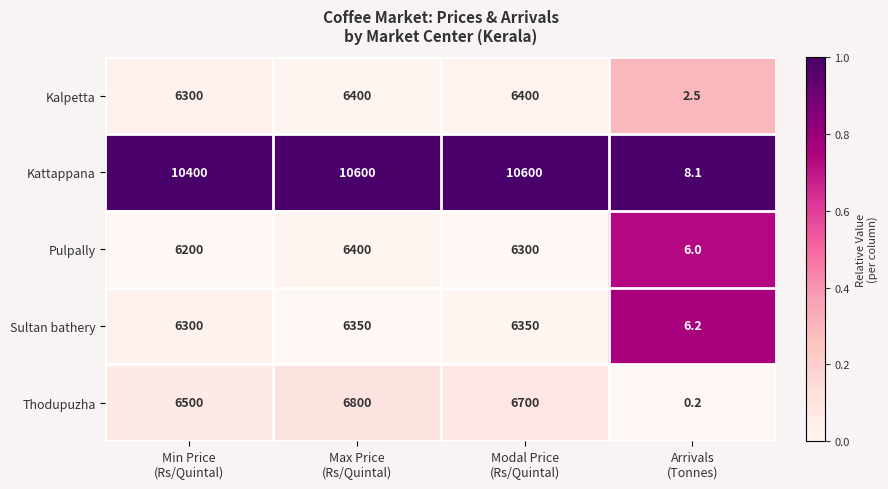

What is the greatest value displayed?

10600.0